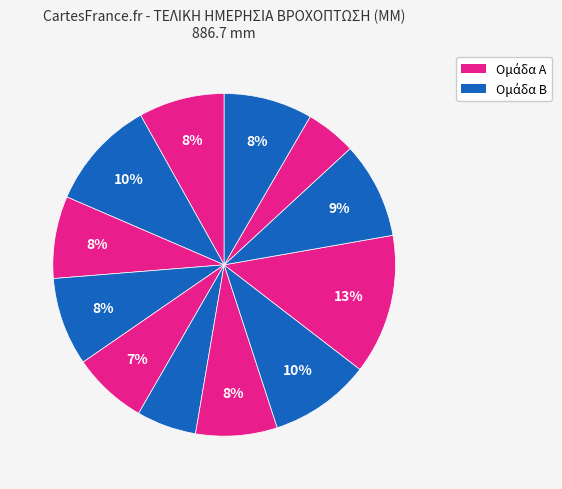

How many segments does this pie chart have?

12